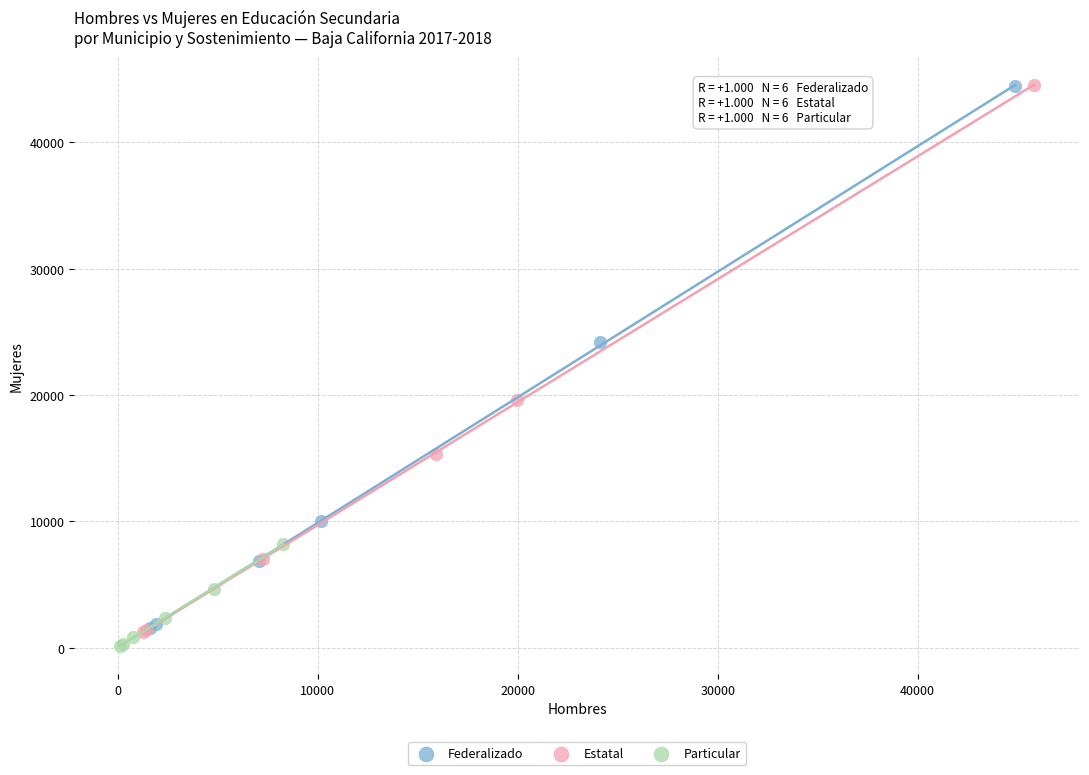

Which series has the largest Y range (max minus min)?

Estatal